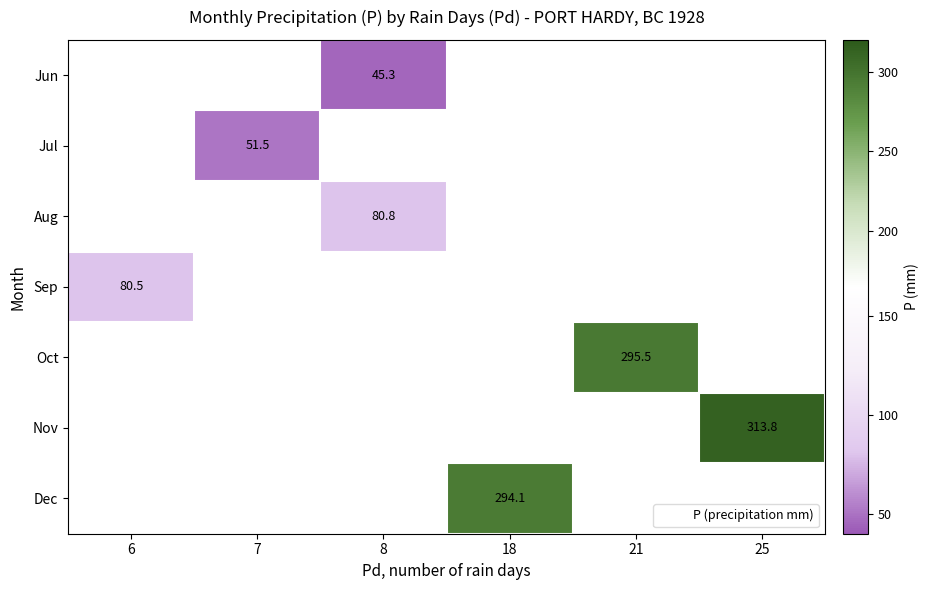

How many values in Sep are above zero?

1